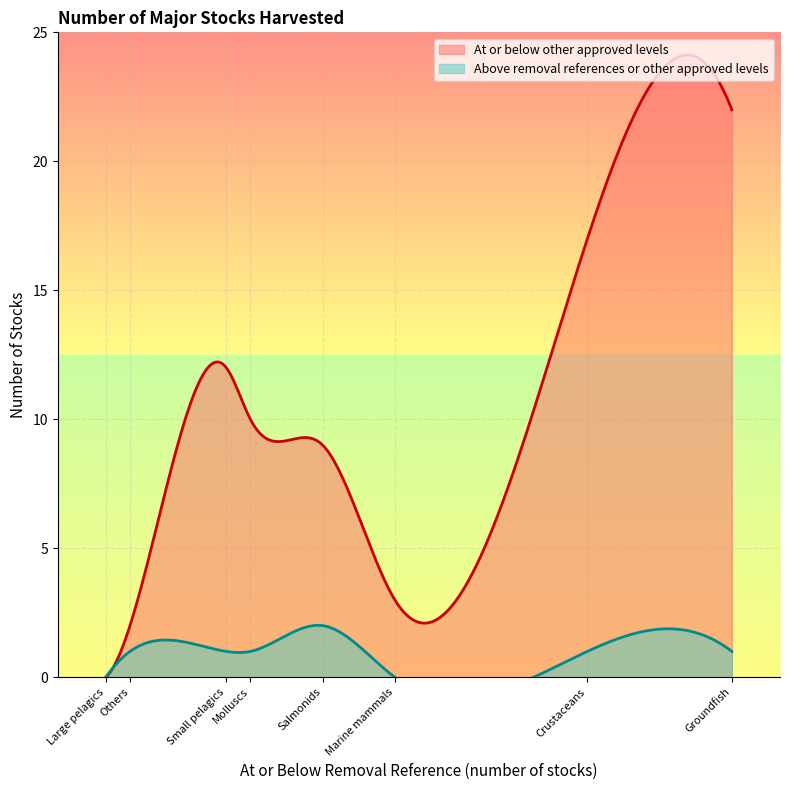

What is the spread (max minus min) of values at Salmonids?

7